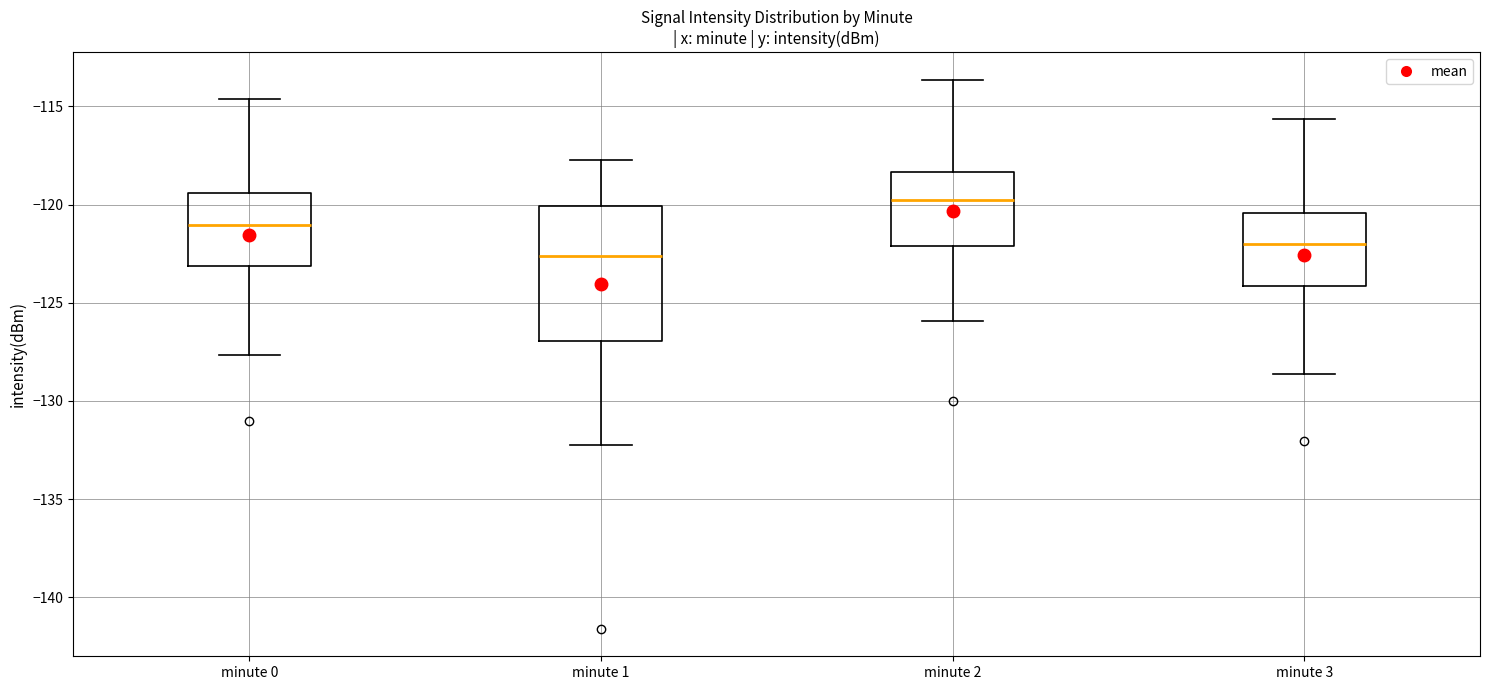

Reading left to right, transcribe this box plot: for each box, give where its median line is, the range the box spans, and where its two whiskers end, as read against the y-axis. The values are not printed on the chart, so give them approximately, as read against the axis.

minute 0: median -121.0, box -123.0 to -119.5, whiskers -127.5 to -114.5
minute 1: median -122.5, box -127.0 to -120.0, whiskers -132.5 to -117.5
minute 2: median -120.0, box -122.0 to -118.5, whiskers -126.0 to -113.5
minute 3: median -122.0, box -124.0 to -120.5, whiskers -128.5 to -115.5